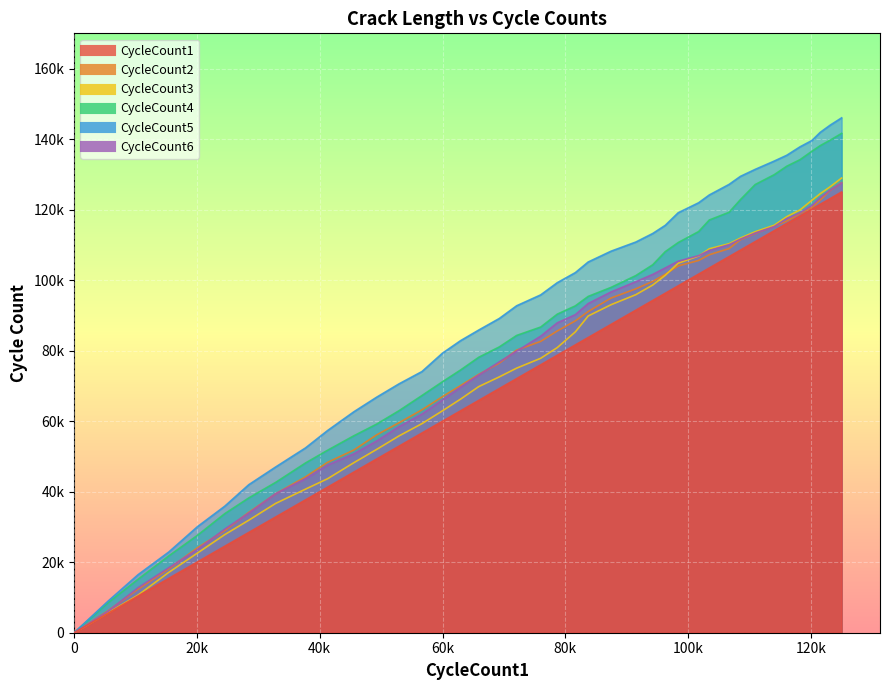

How many categories are shown in the chart?

40